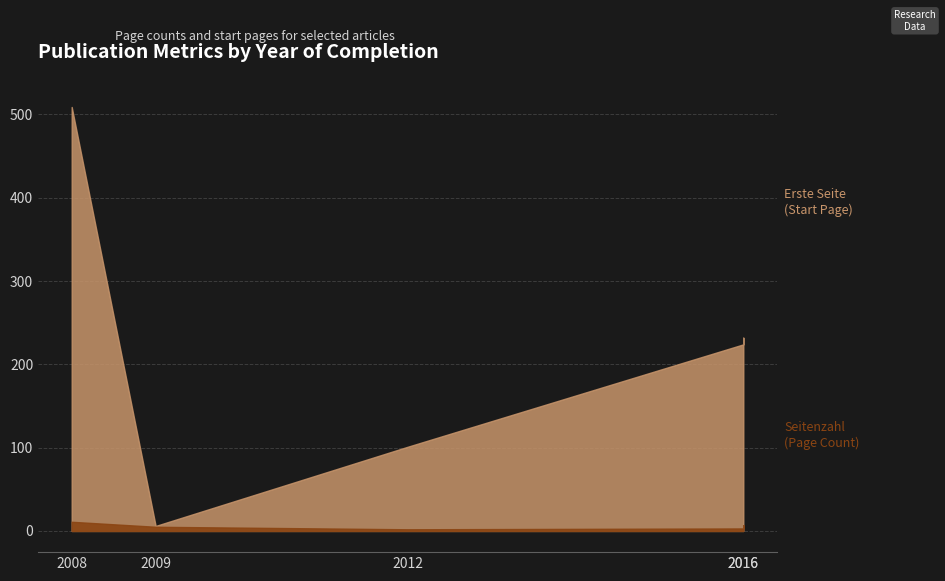

After their last crossing, which series has the higher values: Seitenzahl or Erste Seite?

Erste Seite